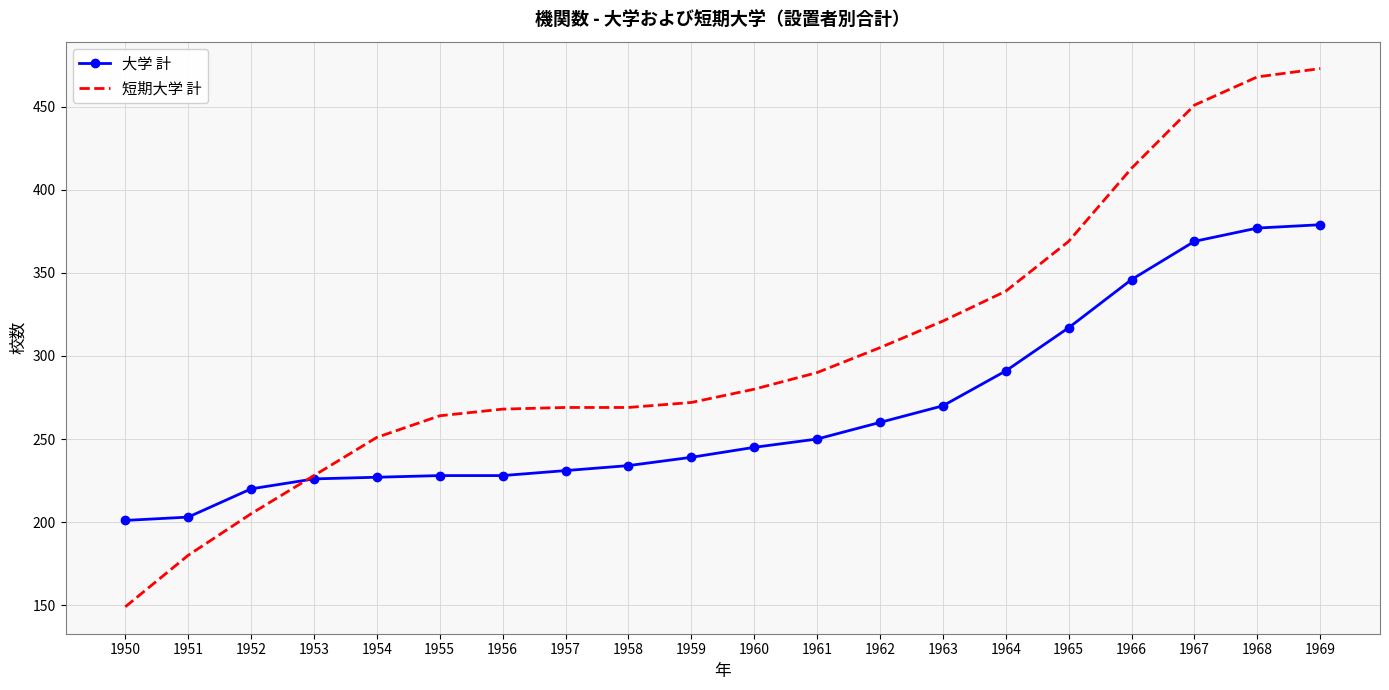

What is the greatest value displayed?

473